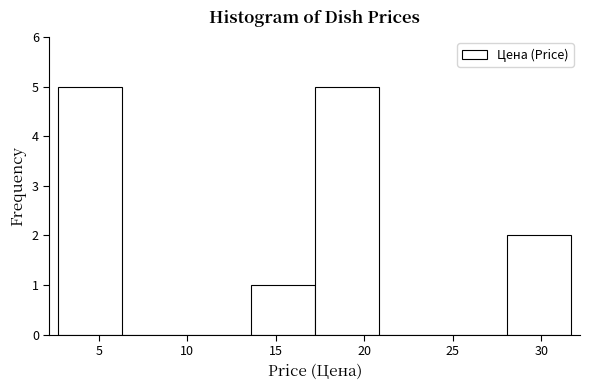

Reading left to right, list every bar in this chart as the range it spans on the x-axis followed by its height. Neither the bar edges nor the heights are printed on the chart, so give them approximately, as read against the axes.

2.5 to 6.5: 5
6.5 to 10.0: 0
10.0 to 13.5: 0
13.5 to 17.0: 1
17.0 to 21.0: 5
21.0 to 24.5: 0
24.5 to 28.0: 0
28.0 to 31.5: 2